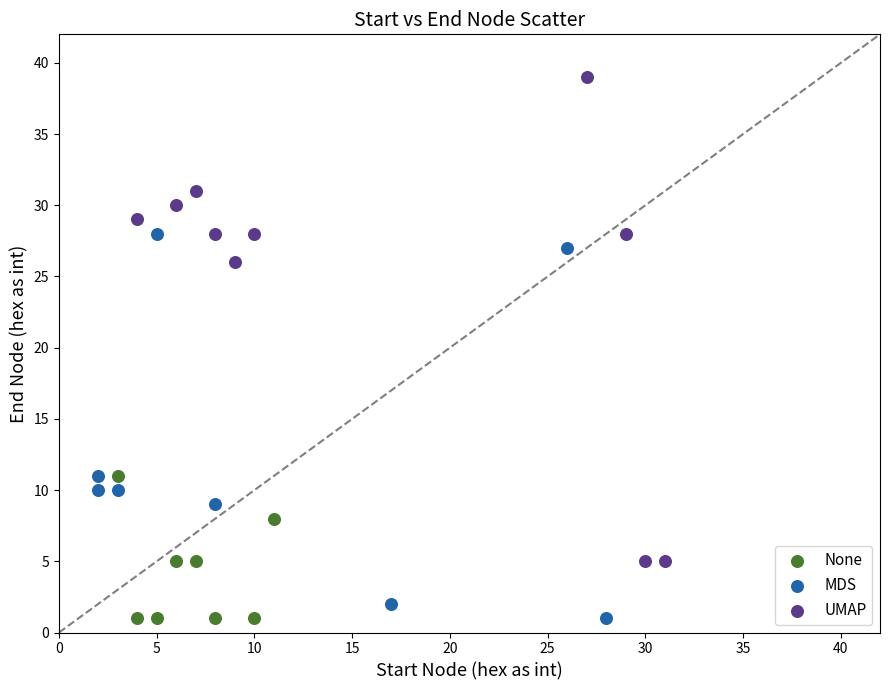

Which series contains the highest Y value?

UMAP